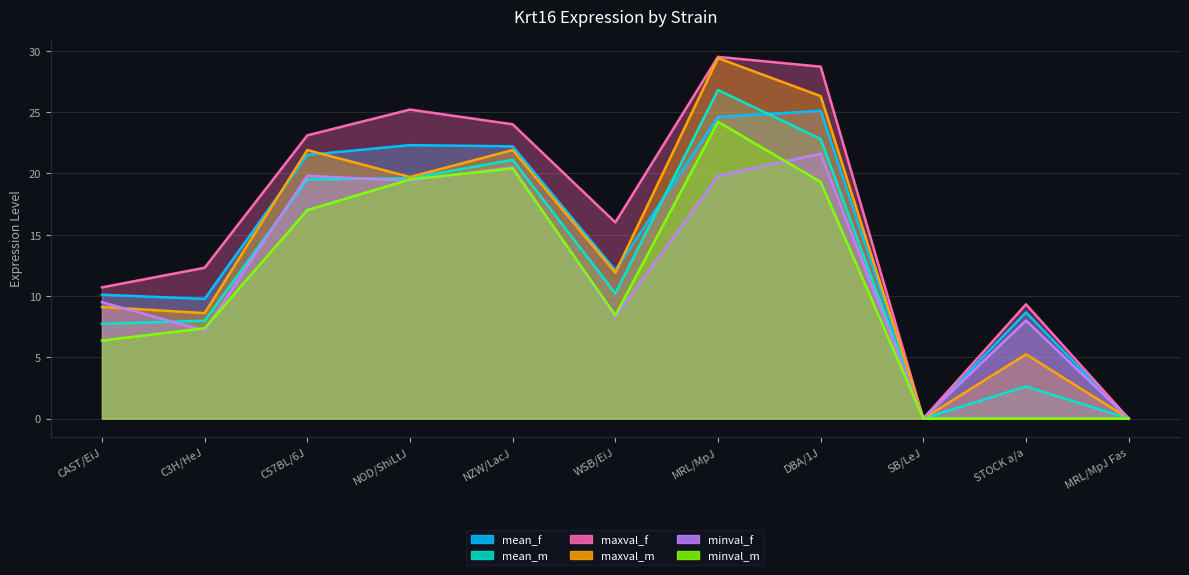

What is the sum of all maxval_m values?

154.0